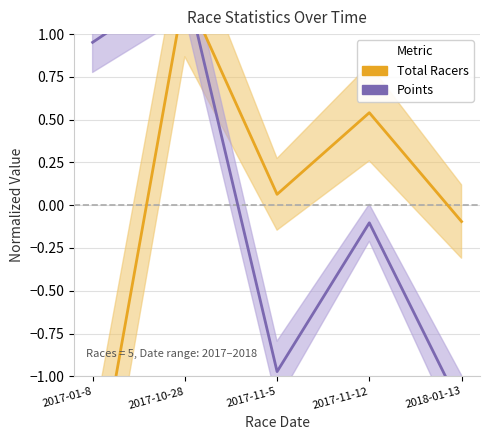

Where do Points and Total Racers first cross each other?

2017-10-28 and 2017-11-5